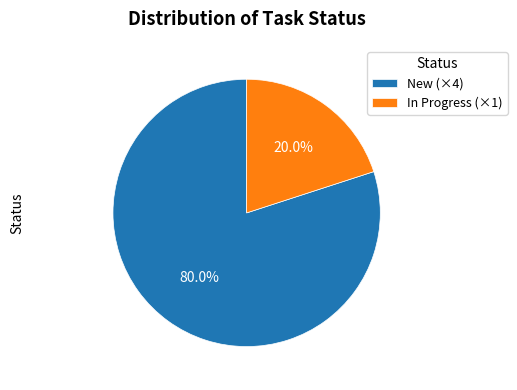

Is there a majority slice in this chart?

Yes